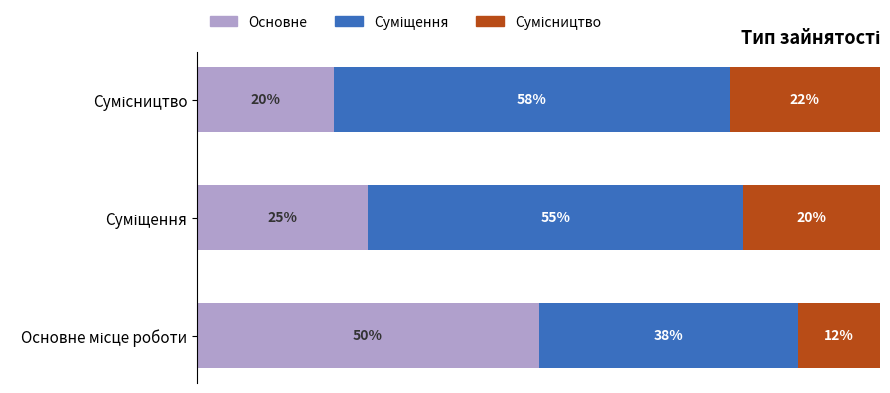

What is the average value of the Сумісництво series?

18